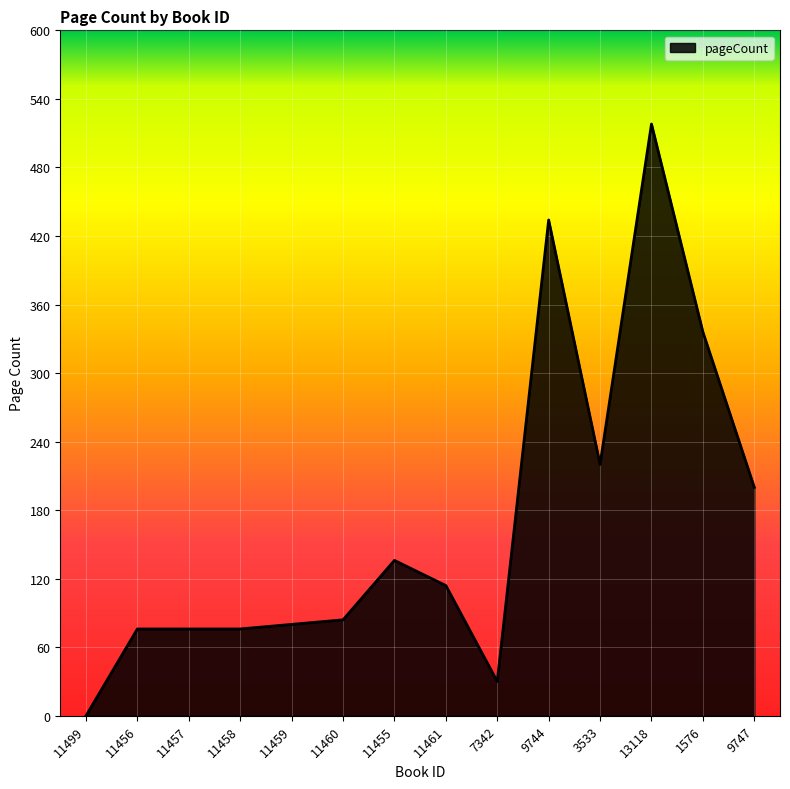

Reading right to left, transcribe all the data shown in this chart.

9747=200	1576=336	13118=518	3533=220	9744=434	7342=30	11461=114	11455=136	11460=84	11459=80	11458=76	11457=76	11456=76	11499=0